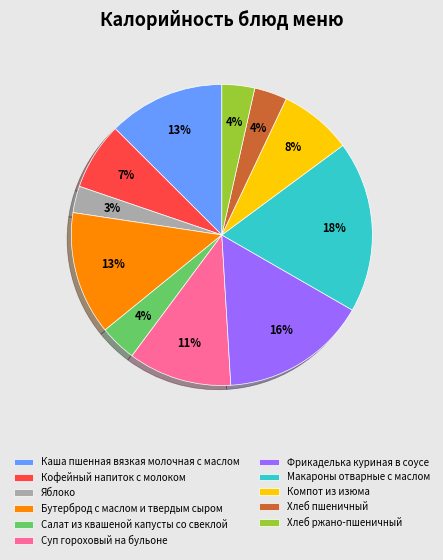

Is there a majority slice in this chart?

No